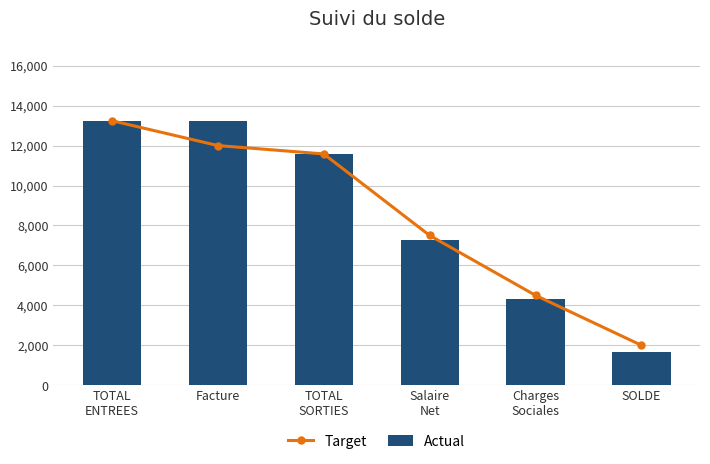

At which category is the sum across all series the highest?

TOTAL
ENTREES